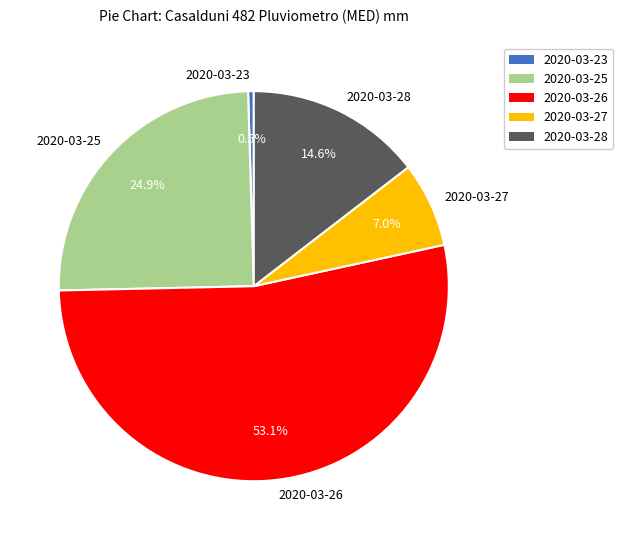

Which has a higher value, 2020-03-23 or 2020-03-28?

2020-03-28